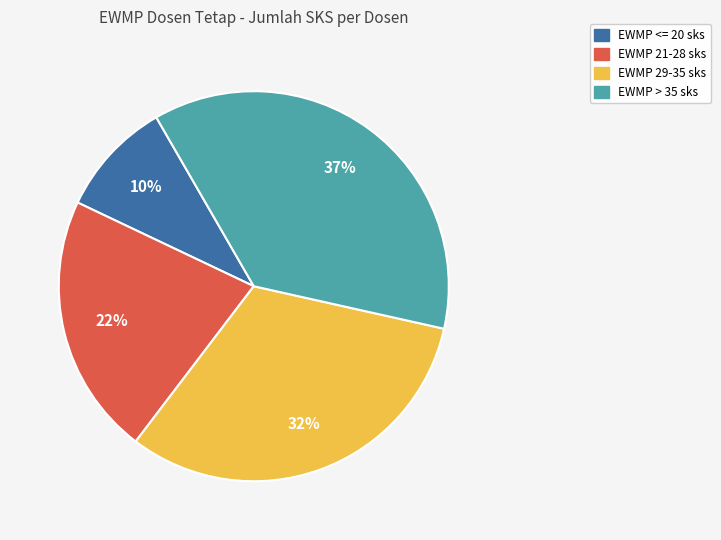

To the nearest percent, what is the average slice percentage?

25%